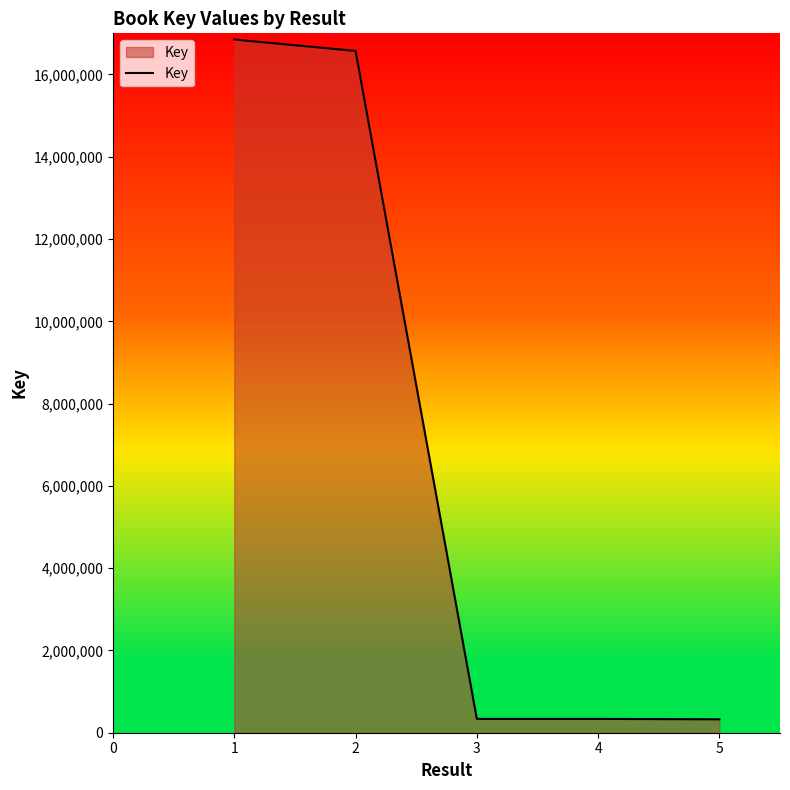

The value at 1 is 16850004. True or false?

True